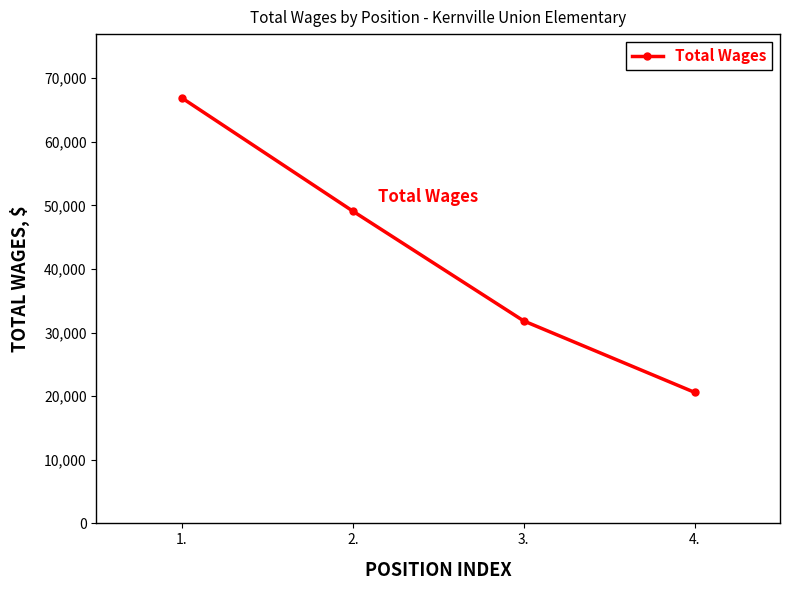

Where is the data nearest to the value 43759?

2.